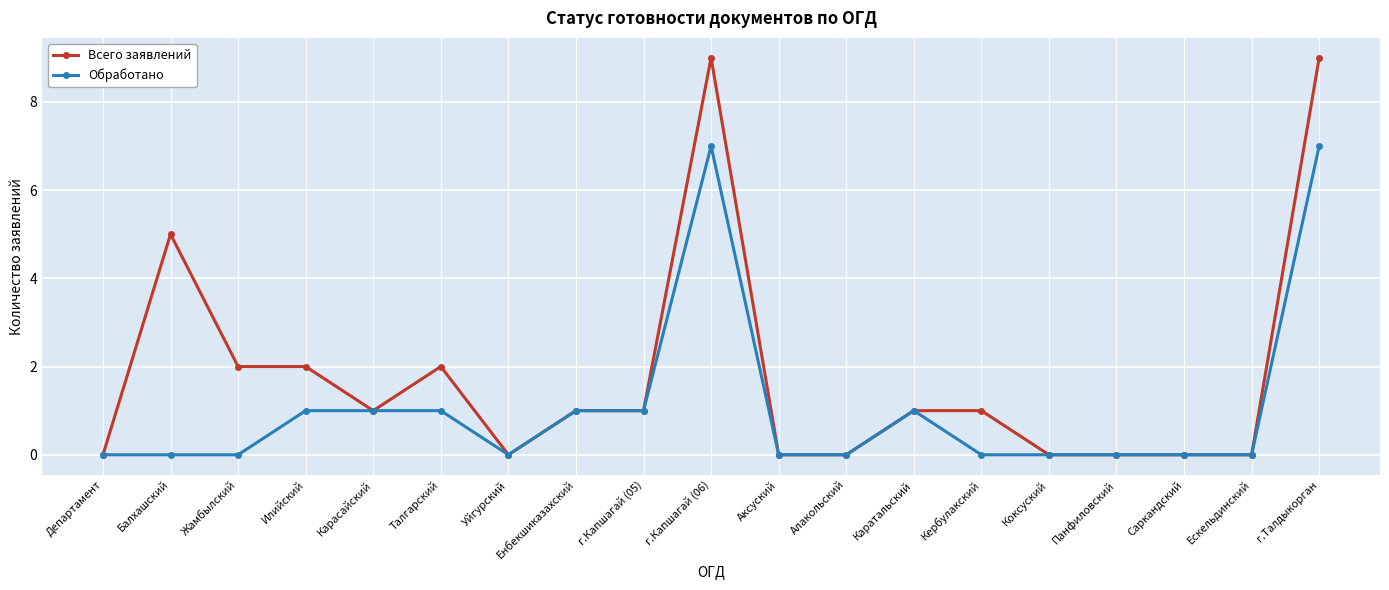

True or false: Обработано has more than 0 interior local peaks.

True